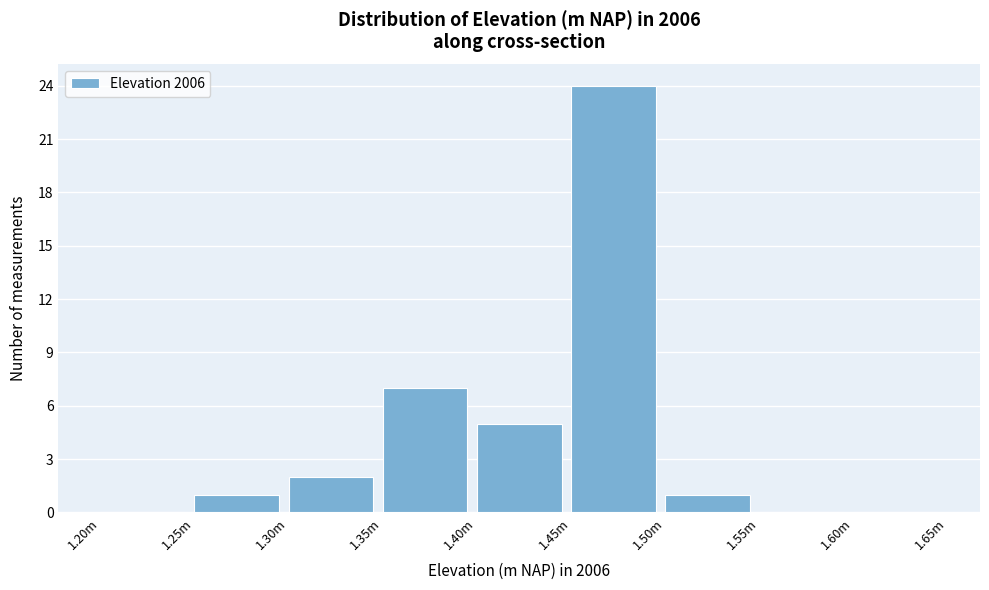

Reading right to left, what are all the values shown in this chart?

1.60m=0	1.55m=0	1.50m=1	1.45m=24	1.40m=5	1.35m=7	1.30m=2	1.25m=1	1.20m=0